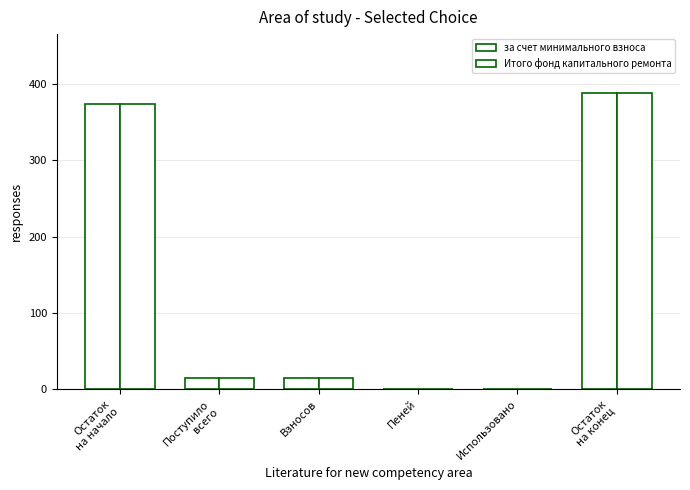

At which category is the sum across all series the highest?

Остаток
на конец